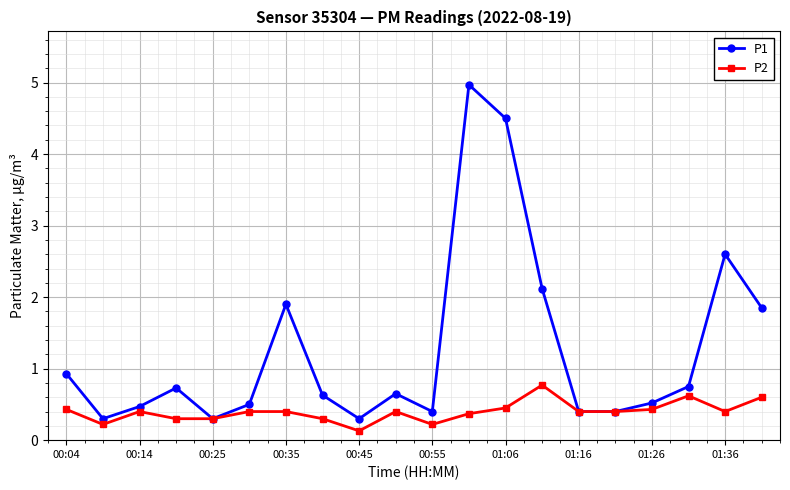

At how many categories does at least one series exceed 1?

6